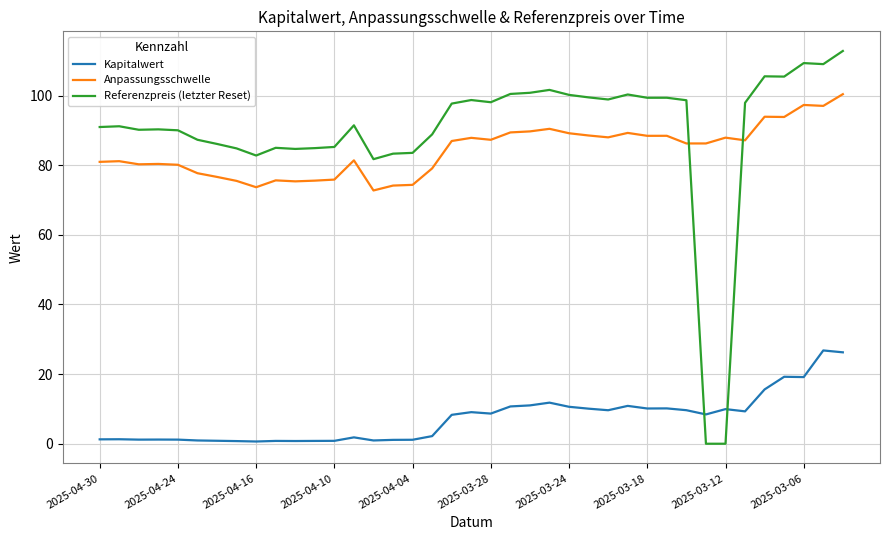

What is the lowest value of the Anpassungsschwelle series?

72.7